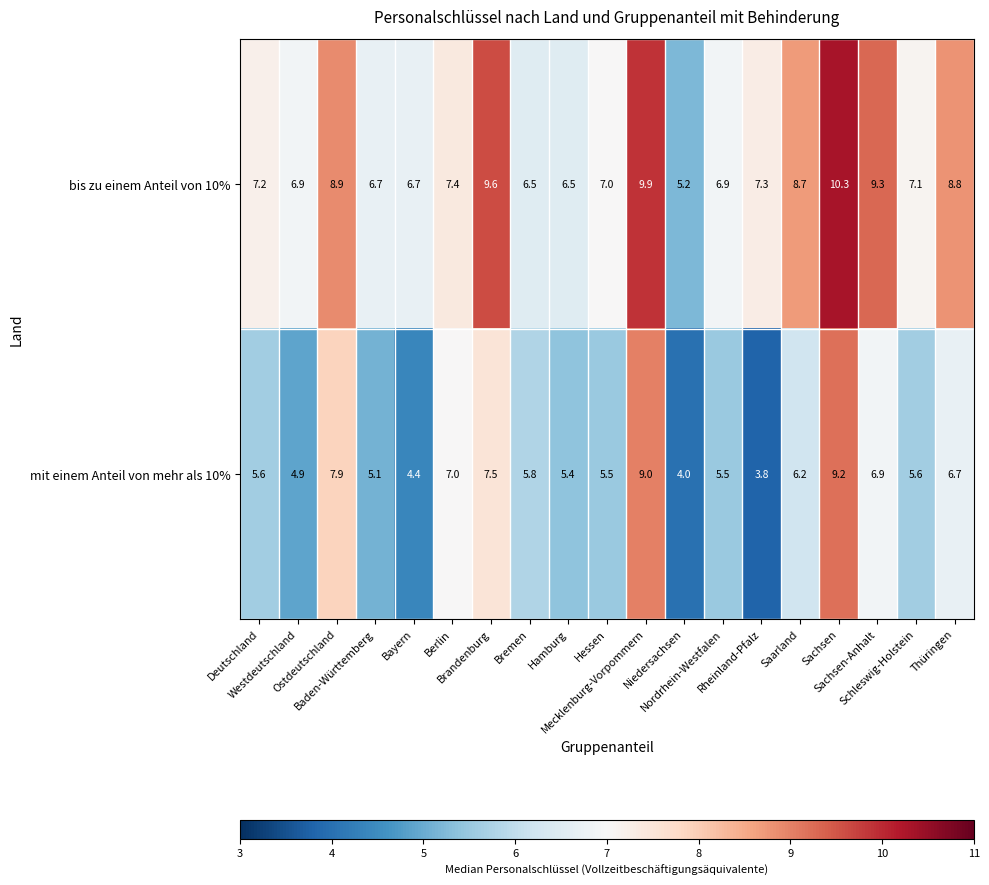

Rank the series by their average value, from lowest to highest.

mit einem Anteil von mehr als 10%, bis zu einem Anteil von 10%